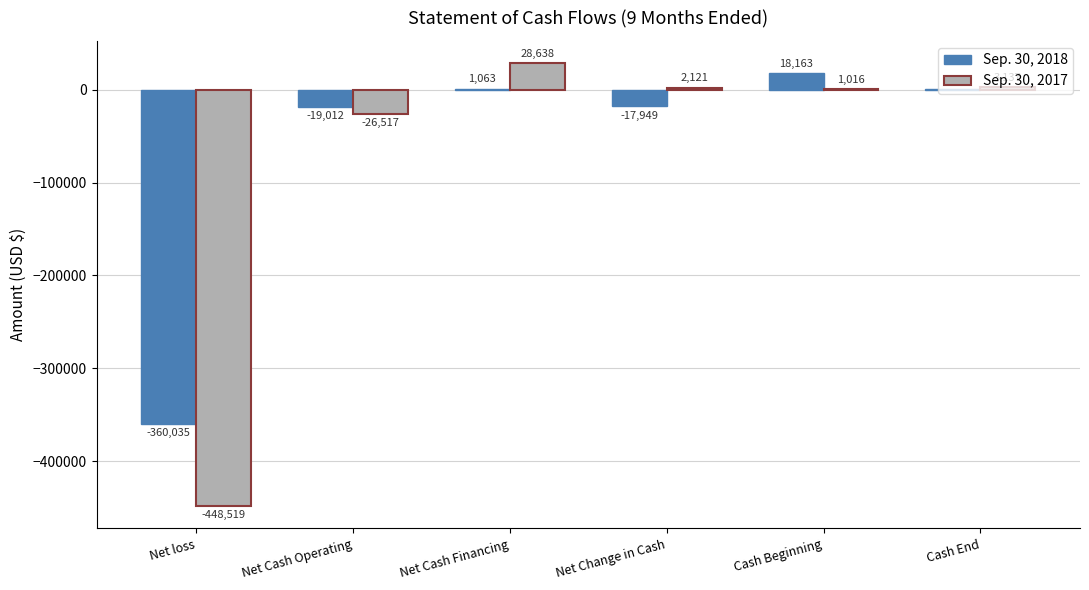

Which series changed the most between Net Cash Operating and Net Change in Cash?

Sep. 30, 2017